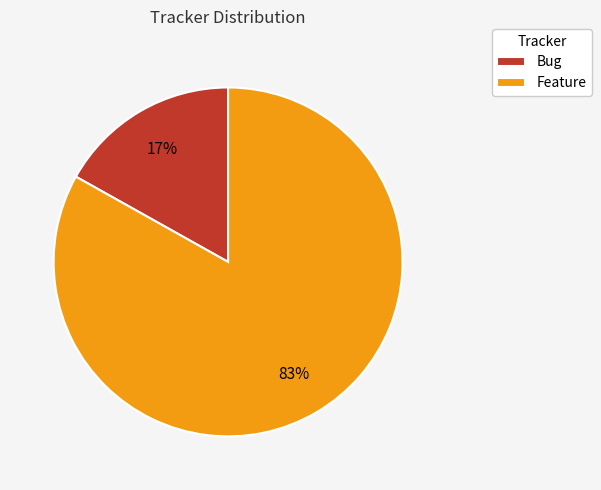

Which category has the biggest portion of the pie?

Feature